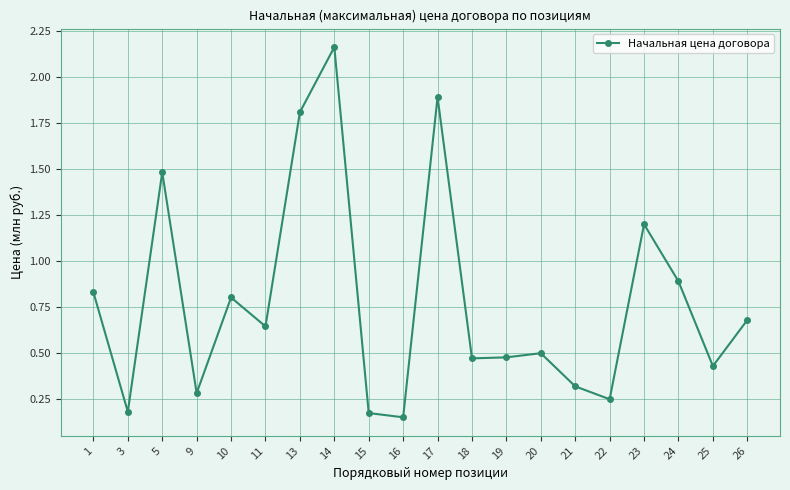

Is it true that the value at 22 is 0.2?

True